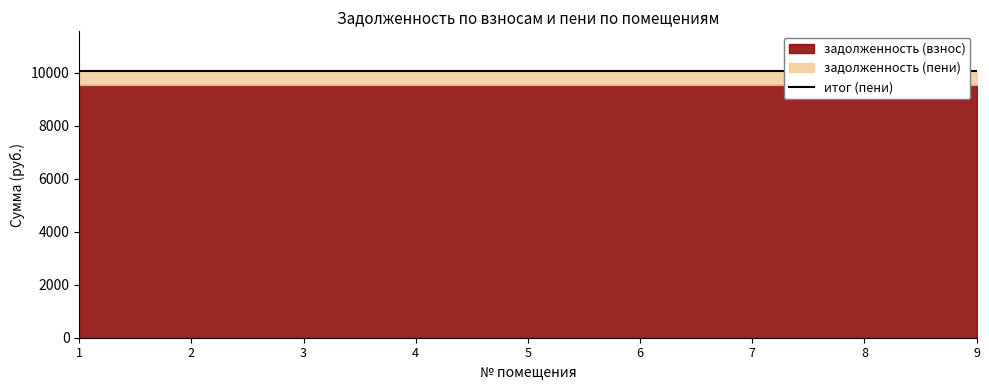

Is the value of задолженность (взнос) at 3 greater than the value of задолженность (пени) at 5?

No